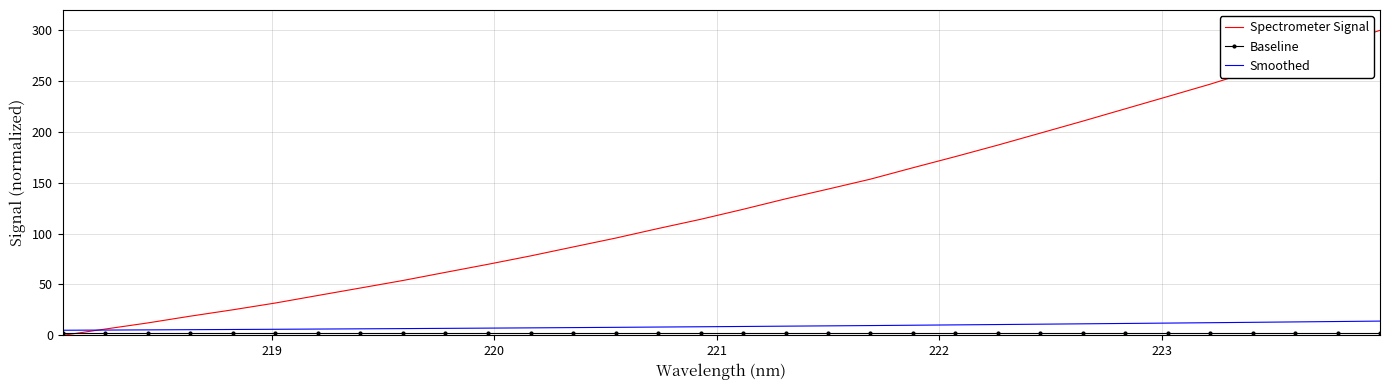

Which series has the largest range (max minus min)?

Spectrometer Signal